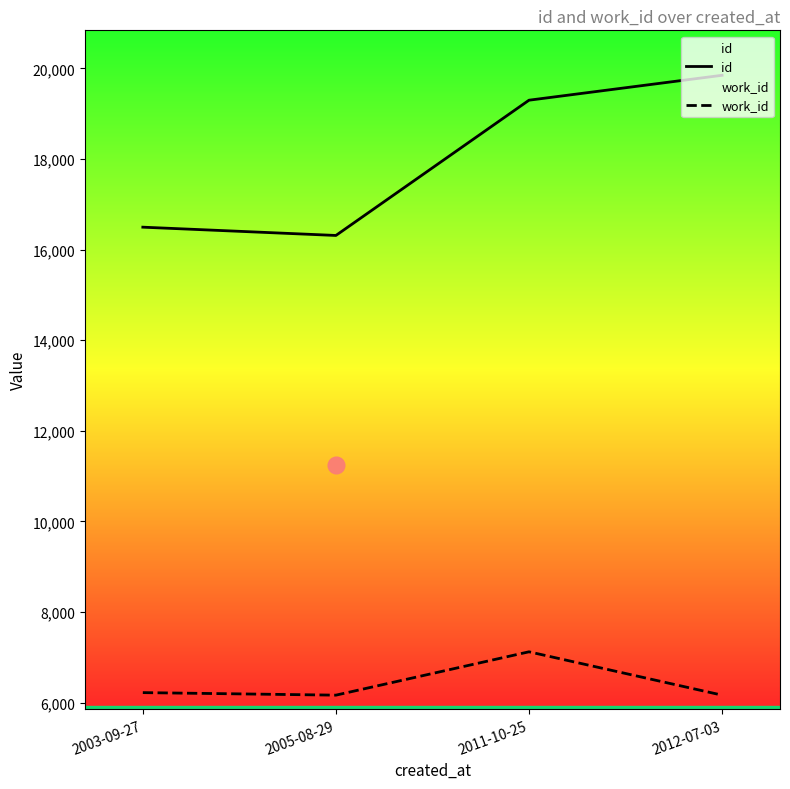

List the labels in order of work_id value, smallest first.

2005-08-29, 2012-07-03, 2003-09-27, 2011-10-25